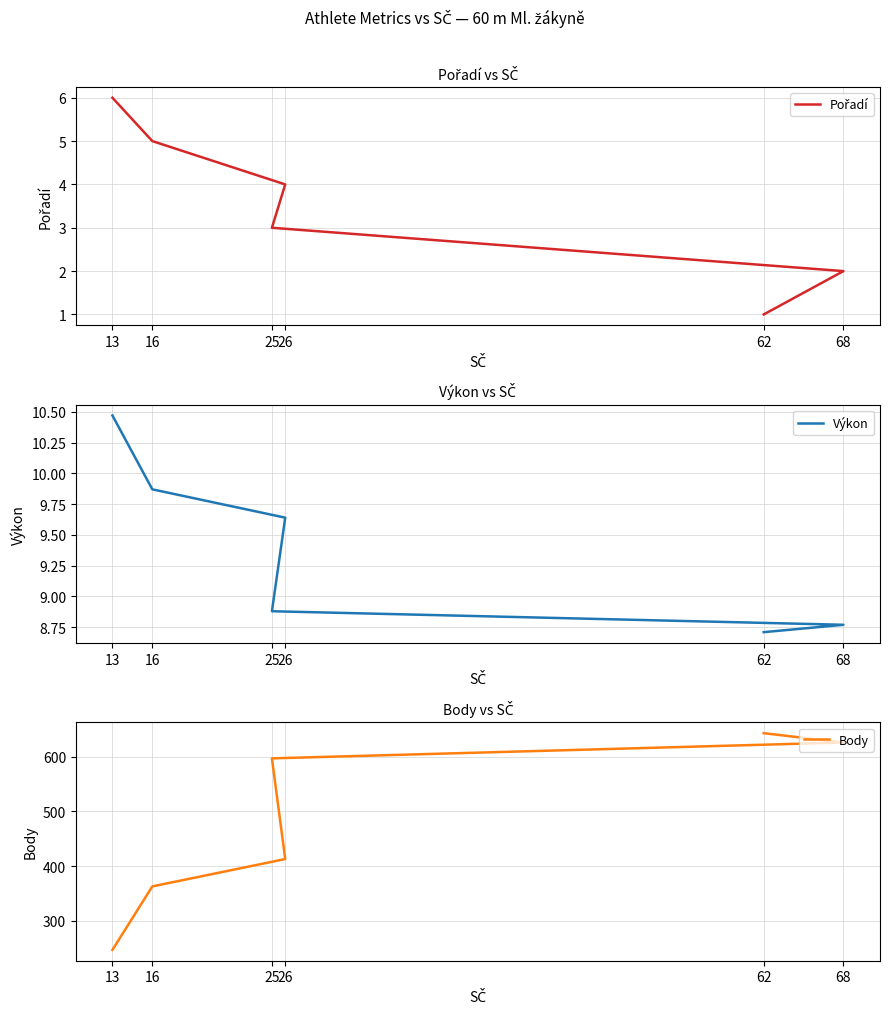

True or false: Výkon and Body intersect in this chart.

False